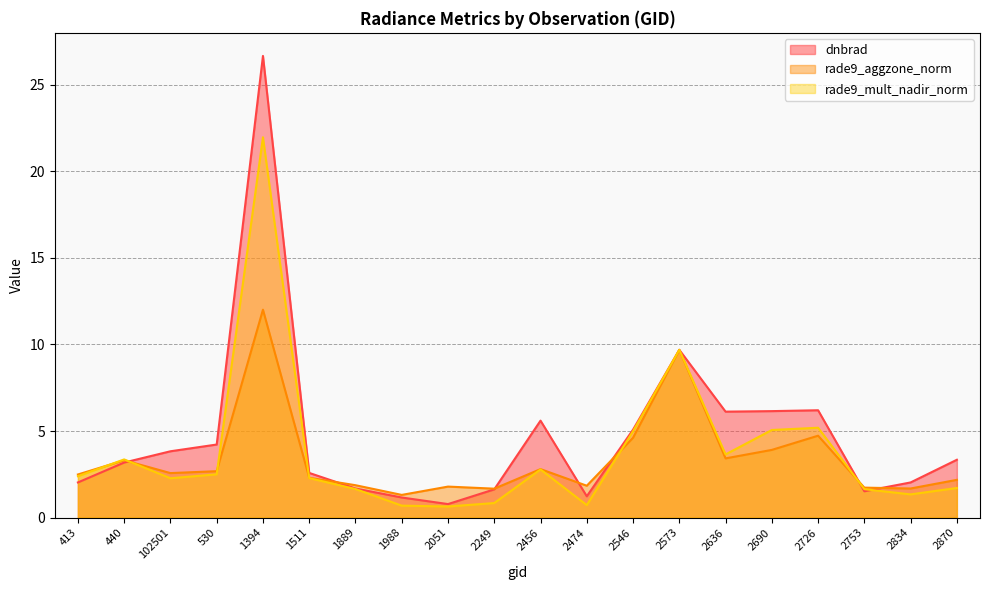

Which series changed the most between 2249 and 2636?

dnbrad